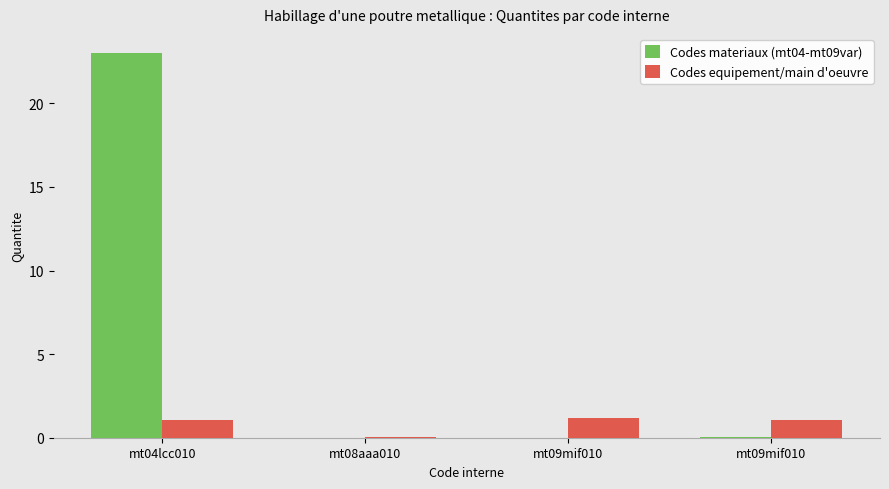

What is the label of the 4th bar from the left?

mt09mif010